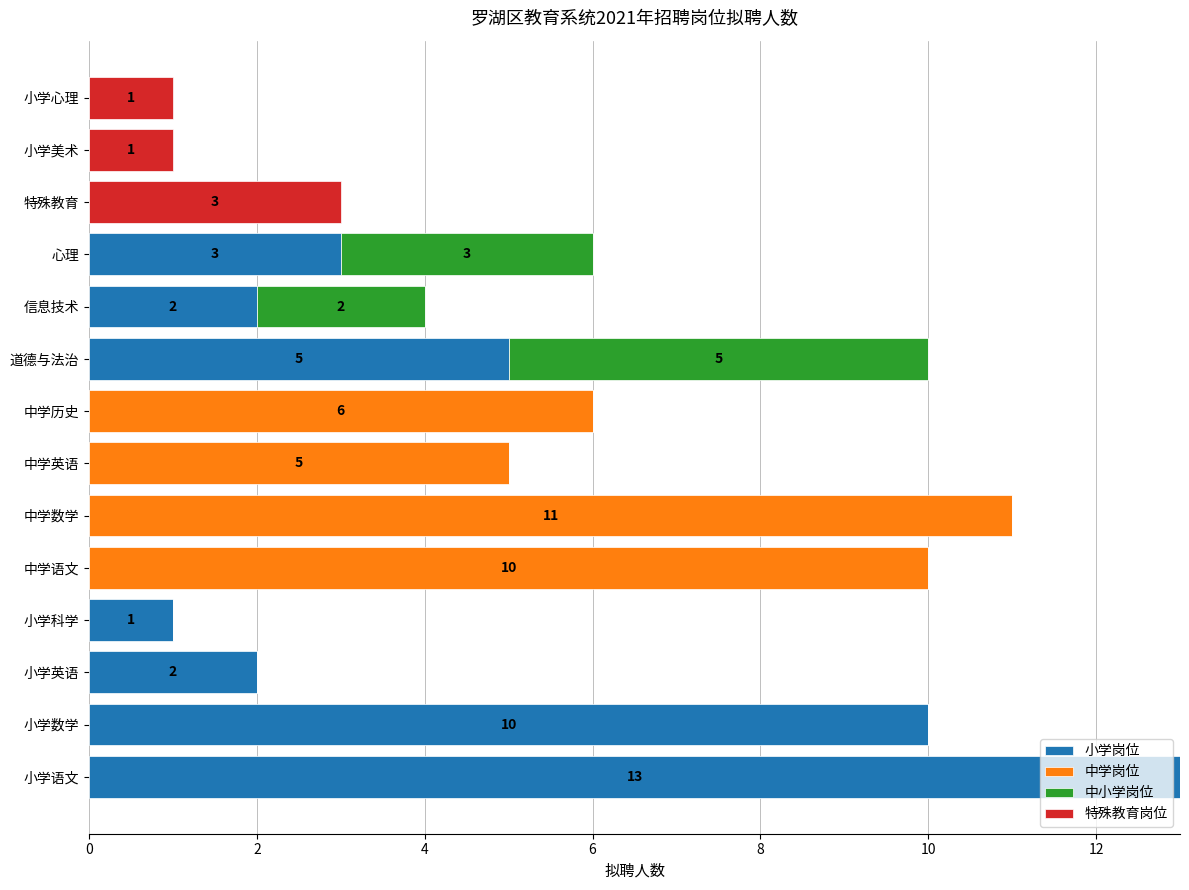

The value of 小学岗位 at 中学英语 is 0. True or false?

True